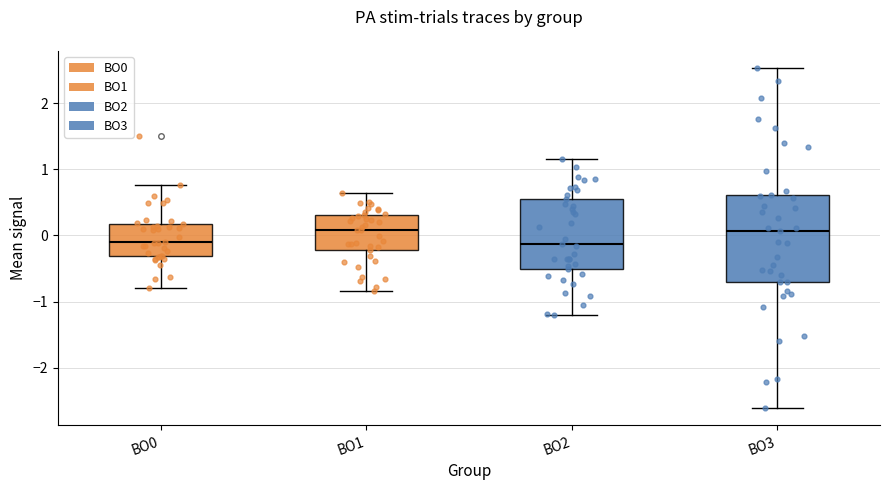

Comparing the boxes themselves (not the whiskers), which one is the tallest?

BO3